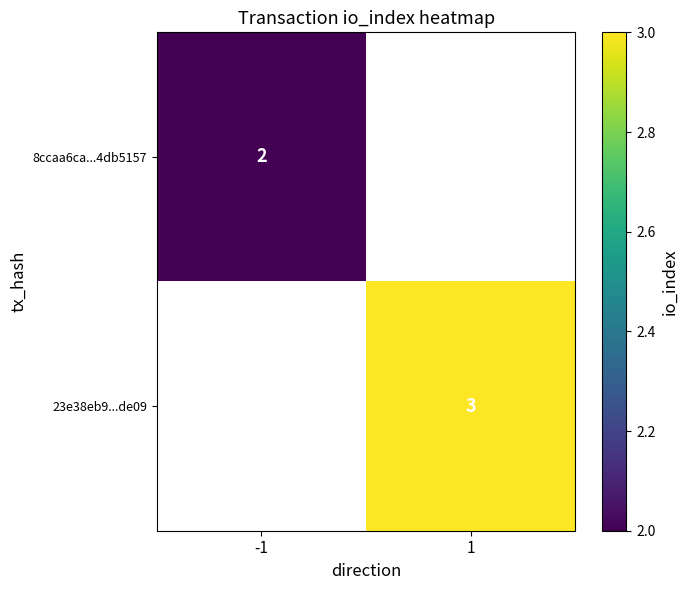

Is the value of 8ccaa6ca...4db5157 at -1 greater than the value of 23e38eb9...de09 at 1?

No